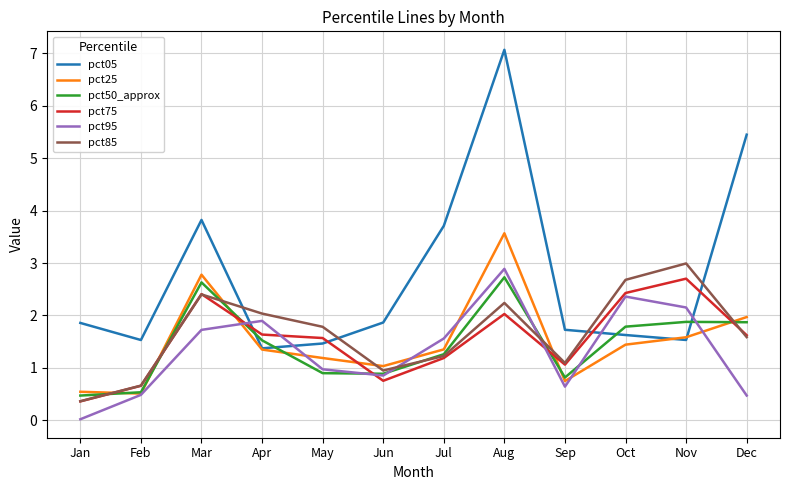

How many intersections are there between pct50_approx and pct85?

6